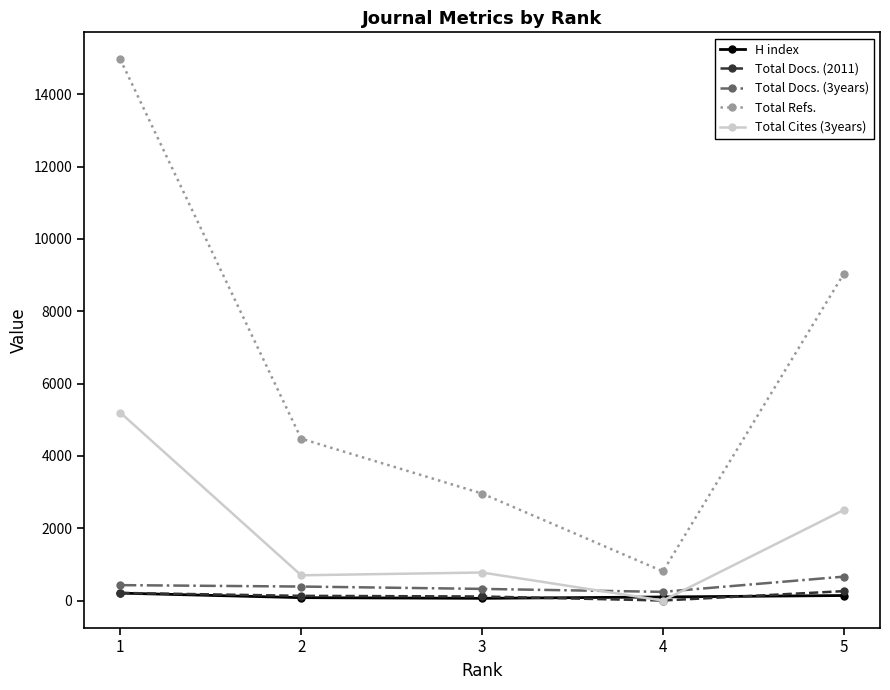

How many interior local valleys does the Total Refs. series have?

1